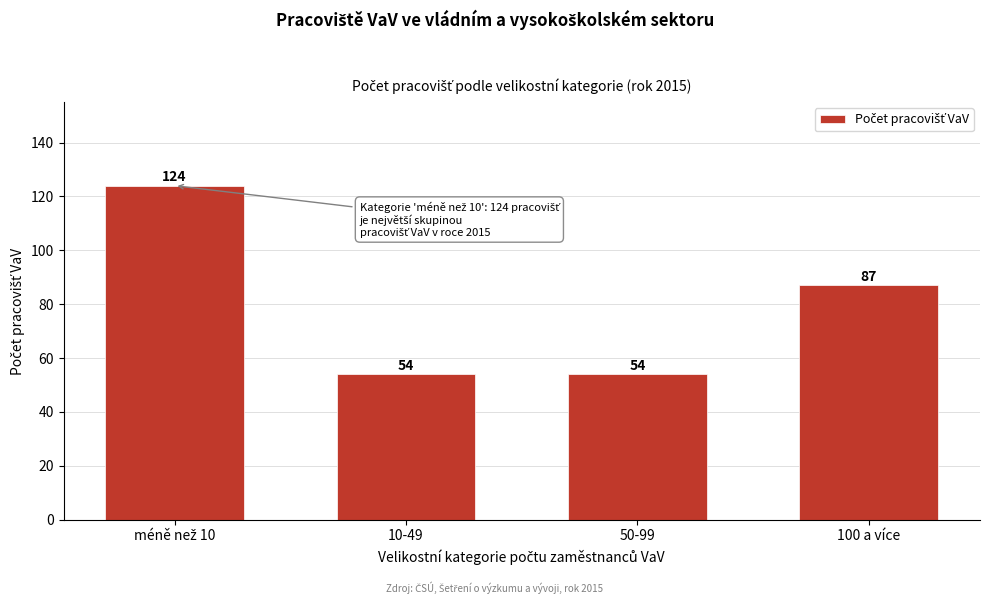

Reading left to right, list all the values displayed in this chart.

124	54	54	87